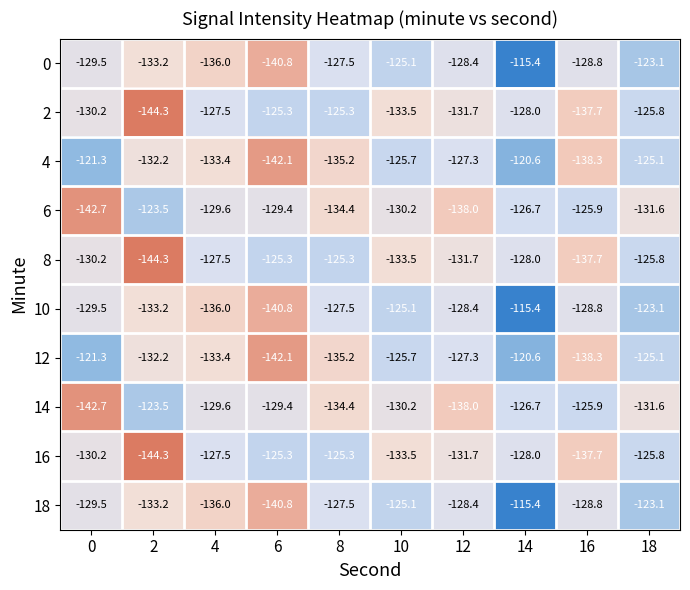

What is the approximate value of 0 at 6?

-140.8